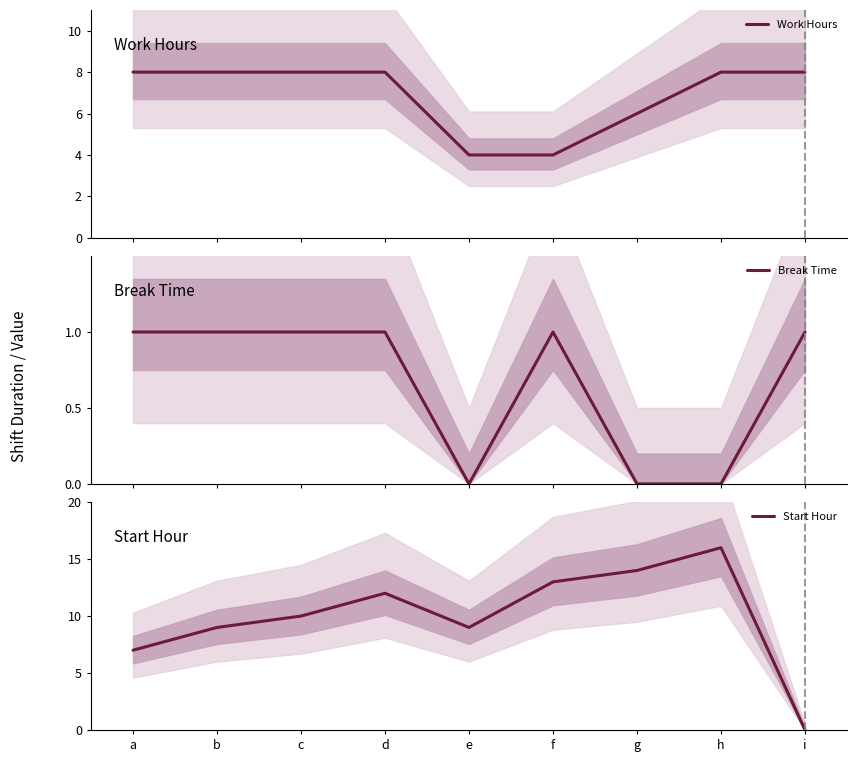

What is the highest value of the Work Hours series?

8.0